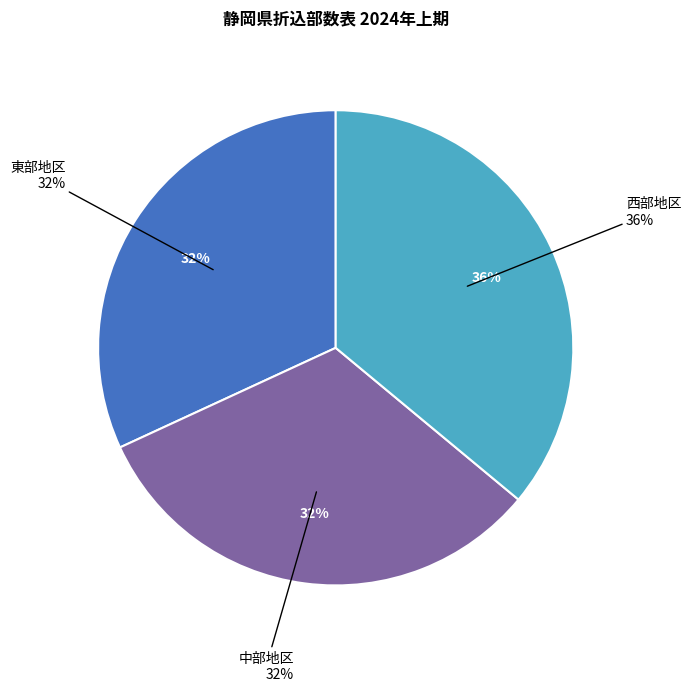

To the nearest percent, what is the difference between the largest and smallest slice percentages?

4%